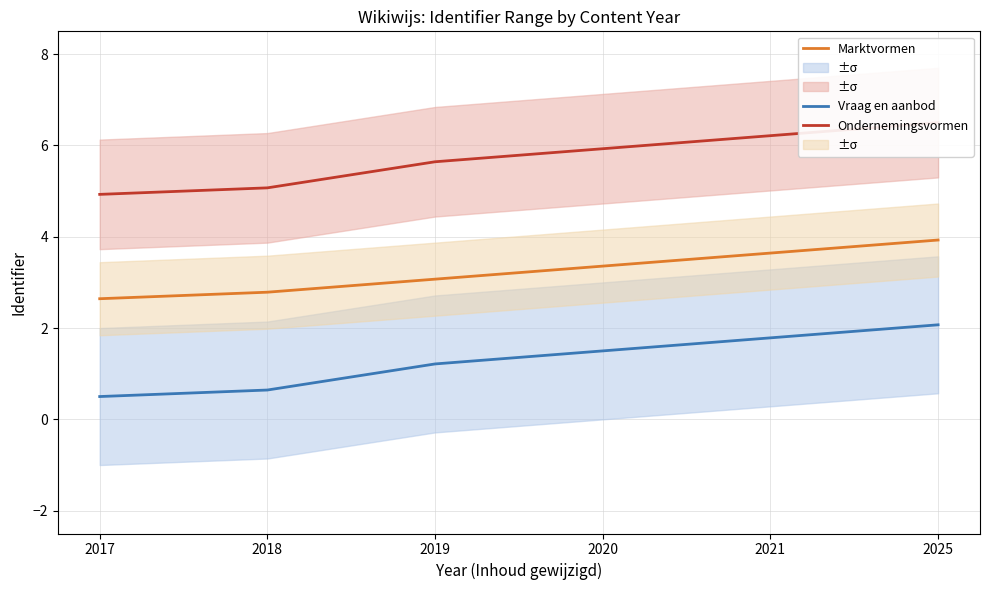

At which category does the chart reach its minimum across all series?

2017